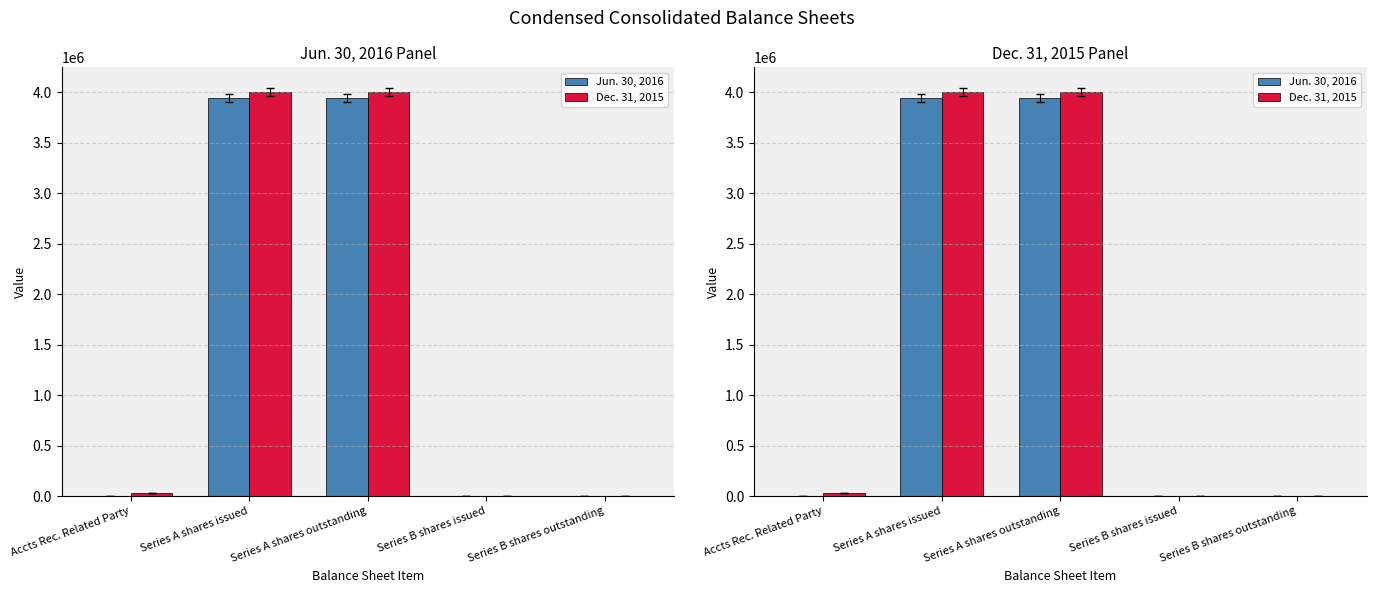

At which category is the sum across all series the highest?

Series A shares issued